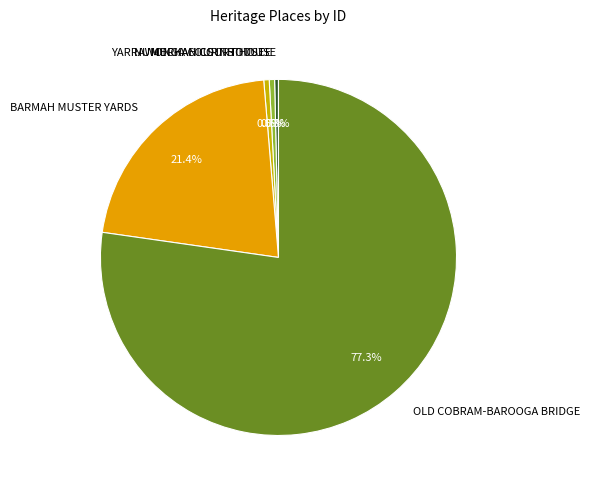

What is the ratio of the value at BARMAH MUSTER YARDS to the value at MECHANICS INSTITUTE?

44.3